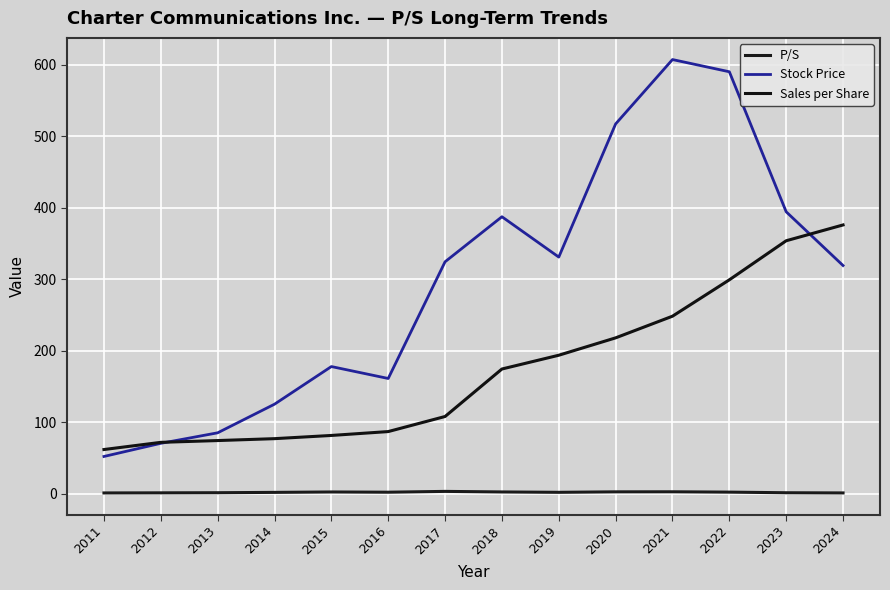

Rank the series by their average value, from lowest to highest.

P/S, Sales per Share, Stock Price